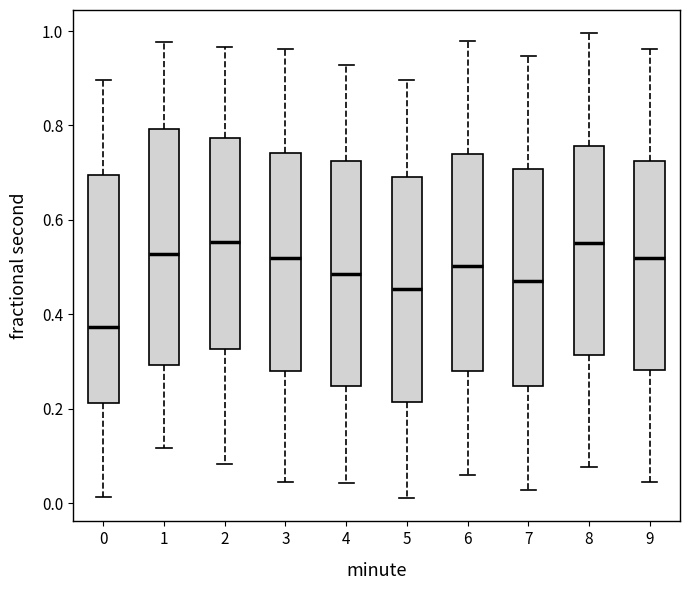

Where is the lower edge of the box at x = 2 on the y-axis? The values are not printed on the chart, so give them approximately, as read against the axis.

0.32